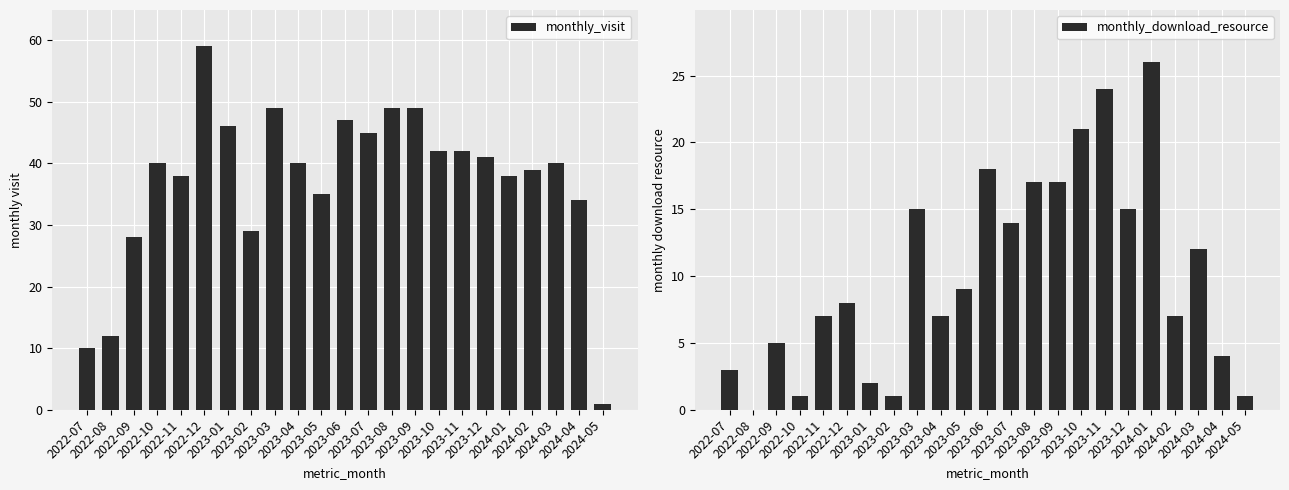

What is the difference between the highest and lowest values at 2022-12?

51